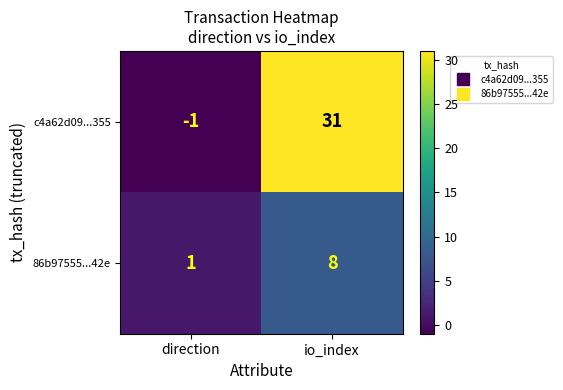

What is the spread (max minus min) of values at io_index?

23